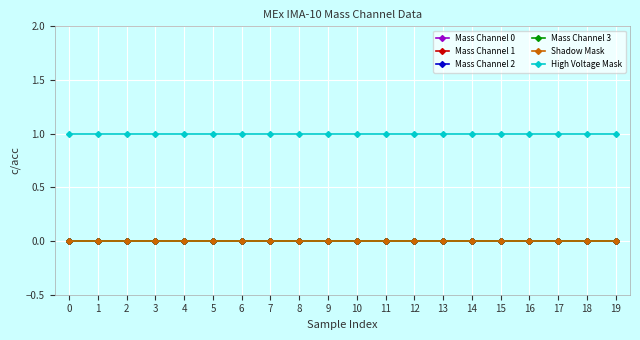

Is this an area chart (filled region under the line)?

No